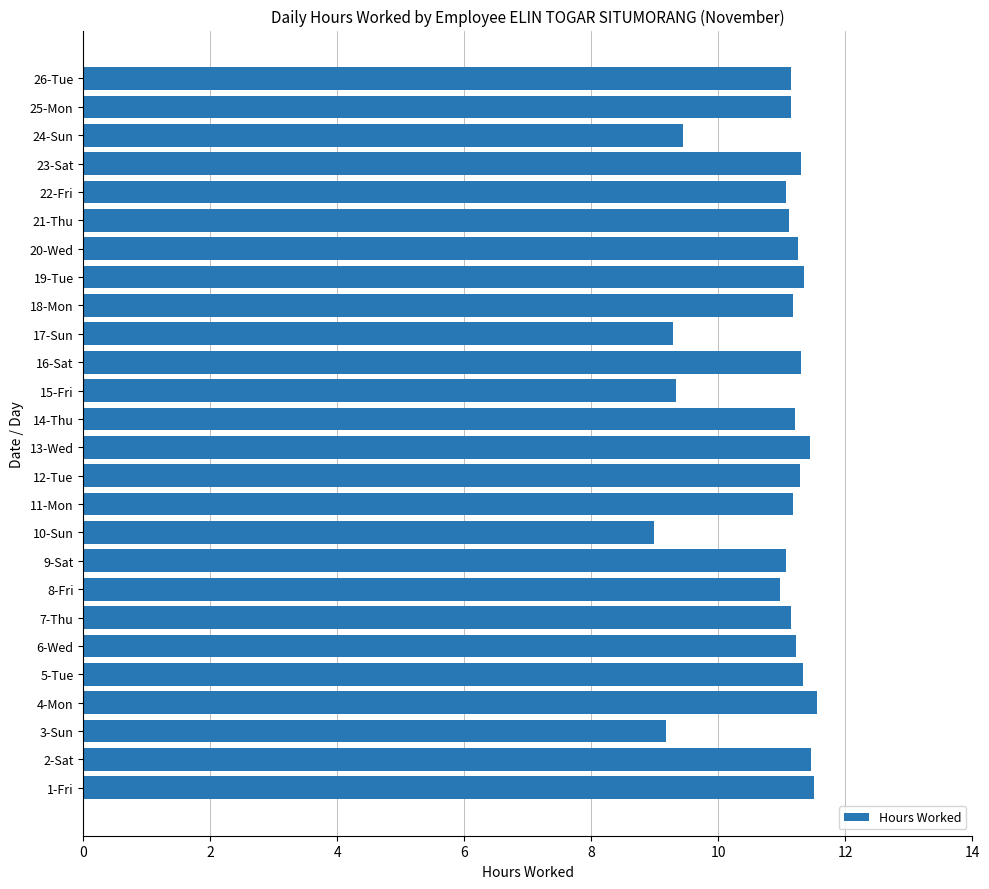

What is the ratio of the value at 20-Wed to the value at 19-Tue?

1.0